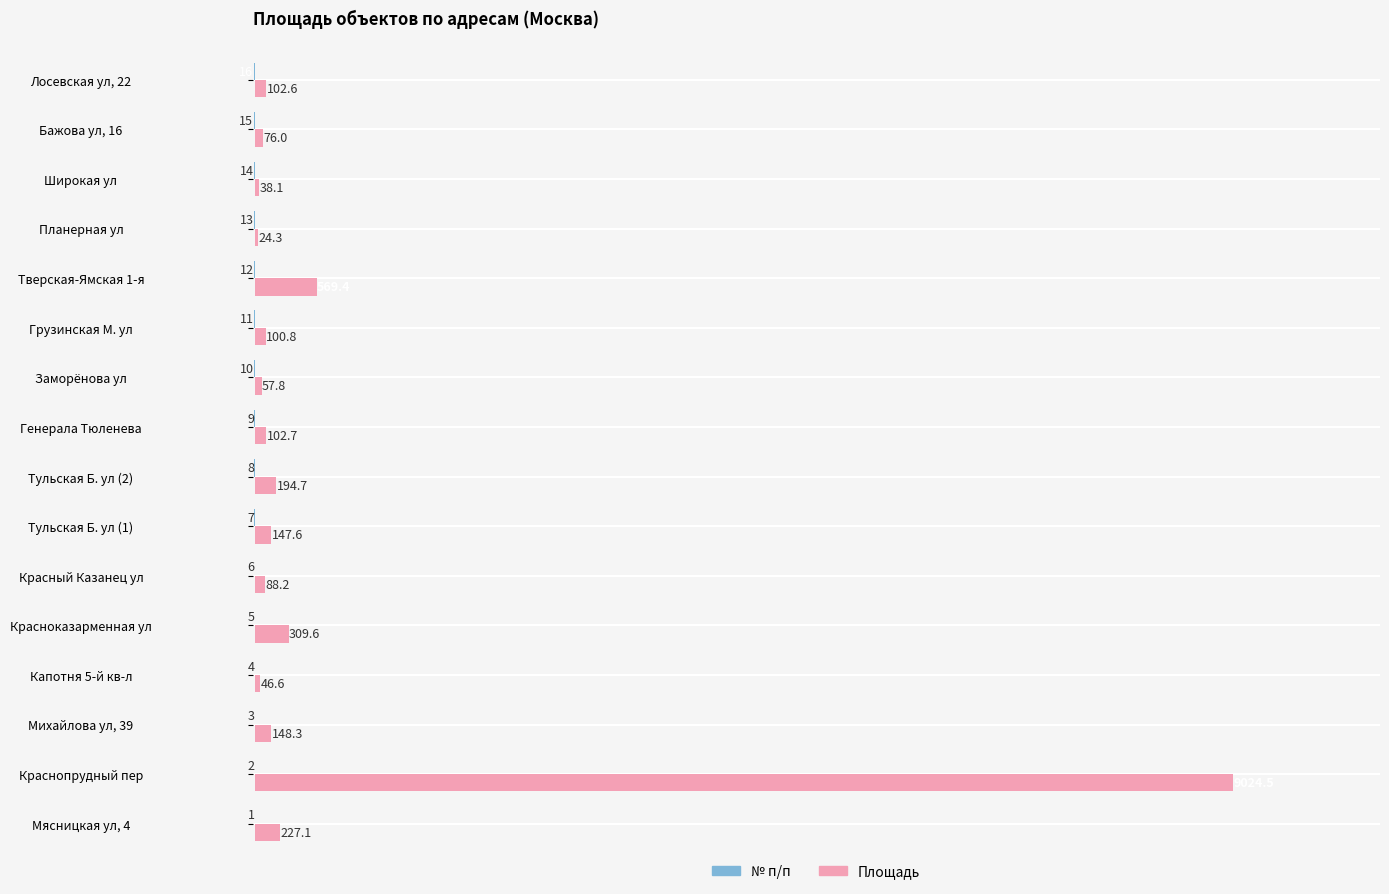

Between Генерала Тюленева and Тверская-Ямская 1-я, which series saw the biggest shift?

Площадь